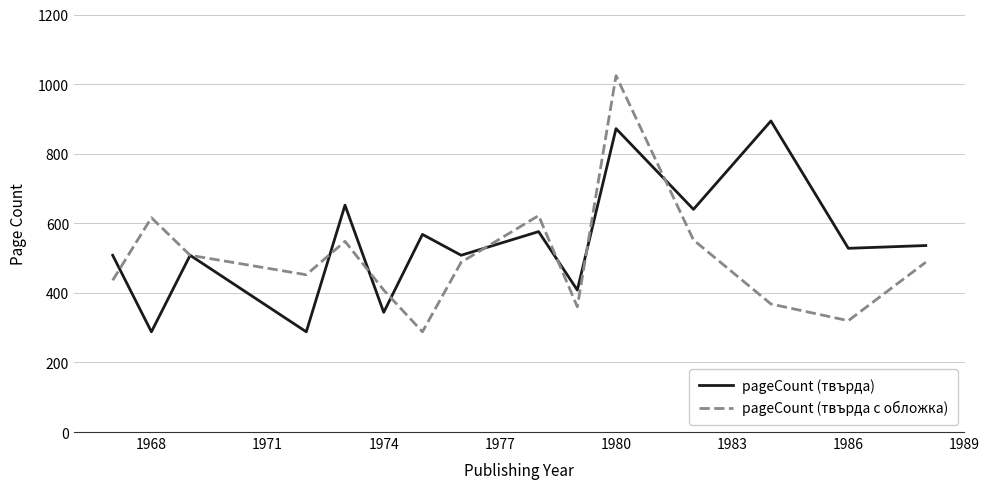

Which series ends up on top after the final intersection of pageCount (твърда с обложка) and pageCount (твърда)?

pageCount (твърда)